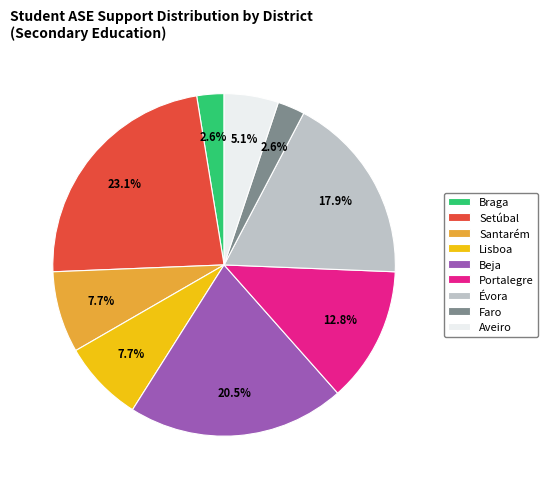

What is the ratio of the value at Braga to the value at Santarém?

0.3